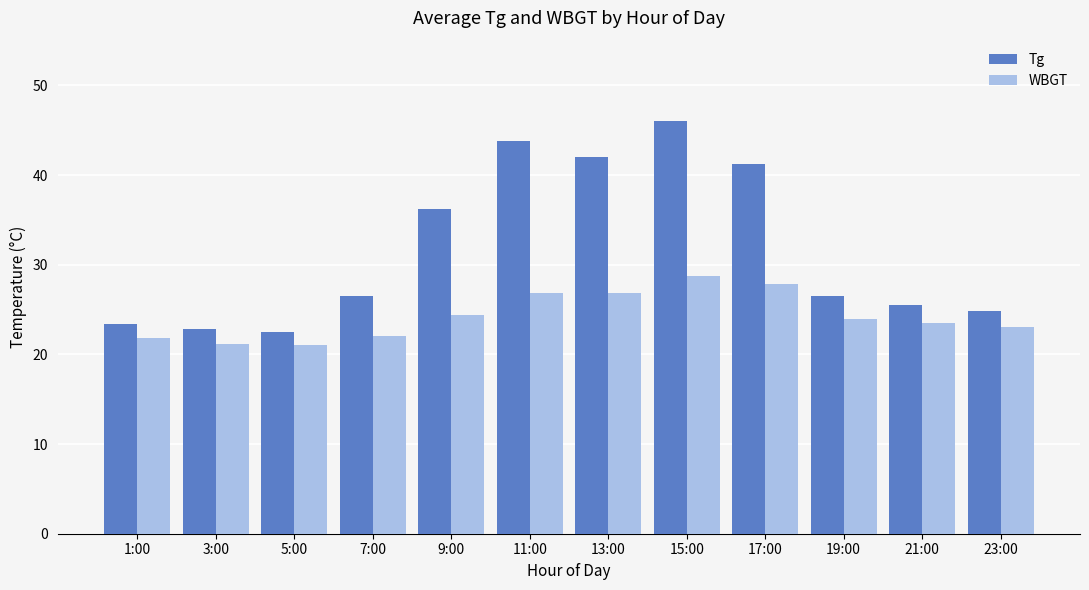

Which series has the widest spread of values?

Tg